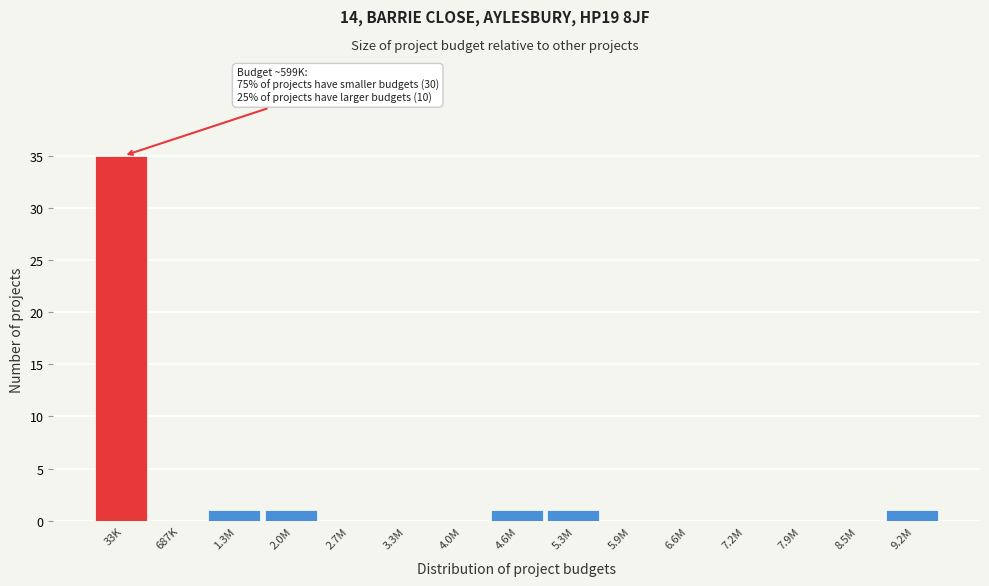

Reading right to left, transcribe all the data shown in this chart.

9.2M=1	8.5M=0	7.9M=0	7.2M=0	6.6M=0	5.9M=0	5.3M=1	4.6M=1	4.0M=0	3.3M=0	2.7M=0	2.0M=1	1.3M=1	687K=0	33K=35